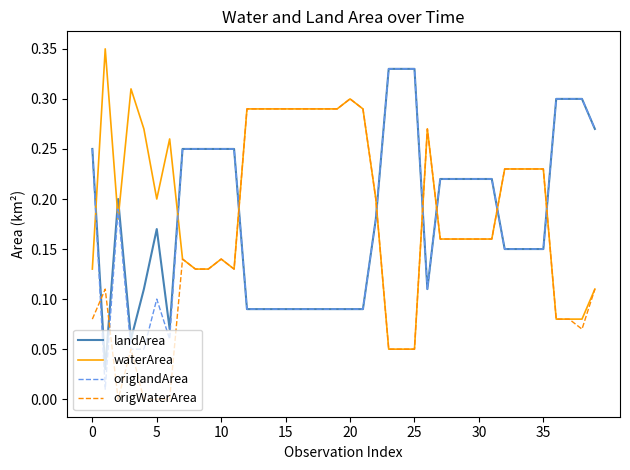

Which series has the largest total across all categories?

waterArea